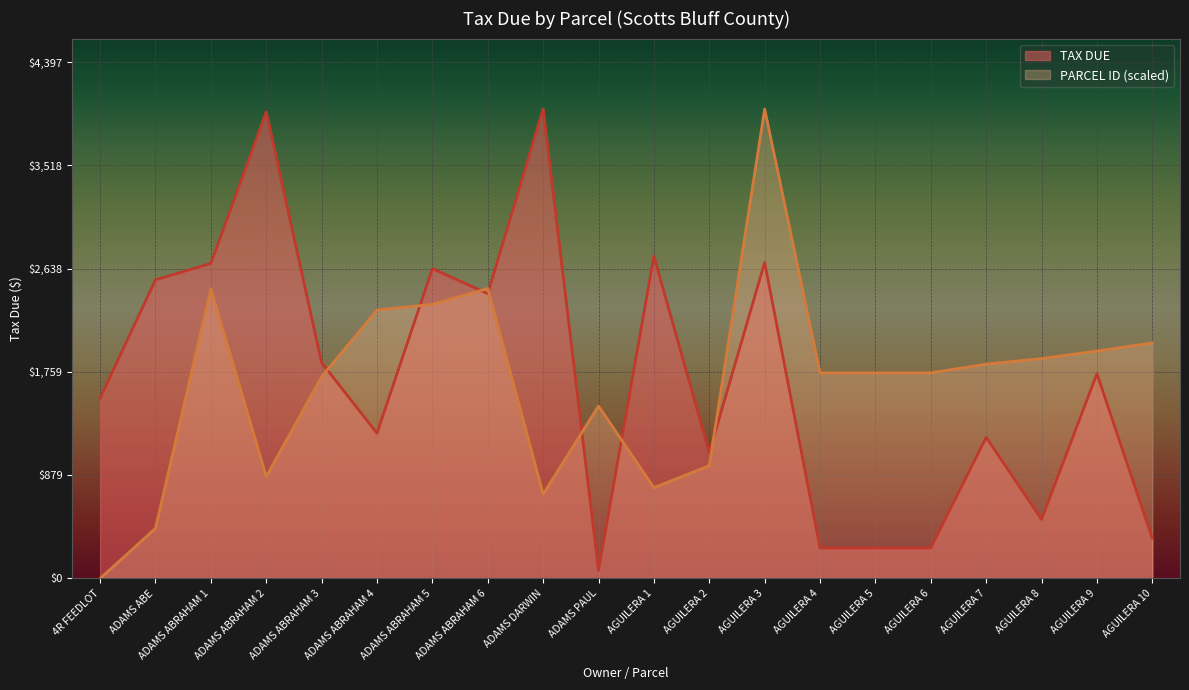

Is it true that TAX DUE equals 395.6 at AGUILERA 4?

False